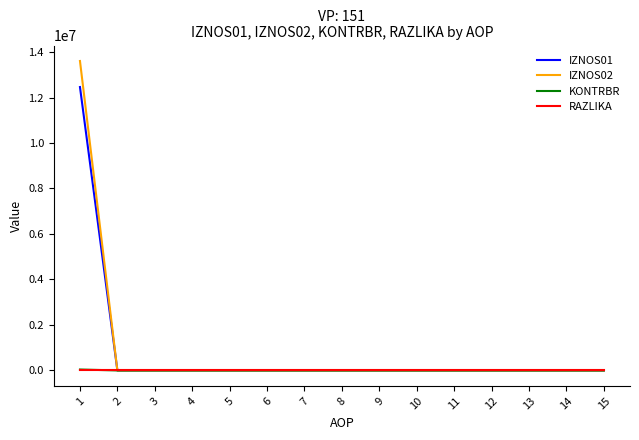

Which series has the largest range (max minus min)?

IZNOS02